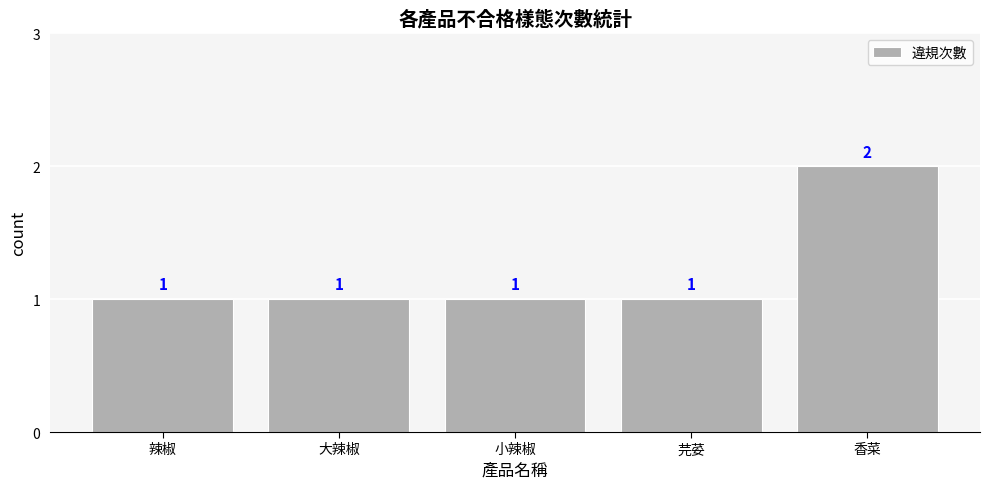

Is it true that the value at 芫荽 is 2?

False